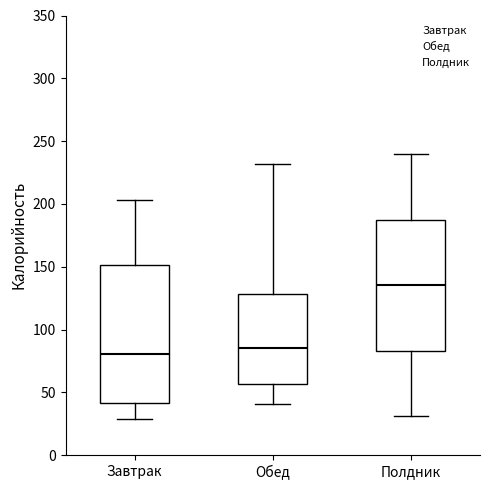

Reading left to right, read every box against the y-axis: the position of its median line, the range the box covers, and the ends of its whiskers. The values are not printed on the chart, so give them approximately, as read against the axis.

Завтрак: median 80, box 40 to 150, whiskers 30 to 205
Обед: median 85, box 55 to 130, whiskers 40 to 230
Полдник: median 135, box 85 to 185, whiskers 30 to 240